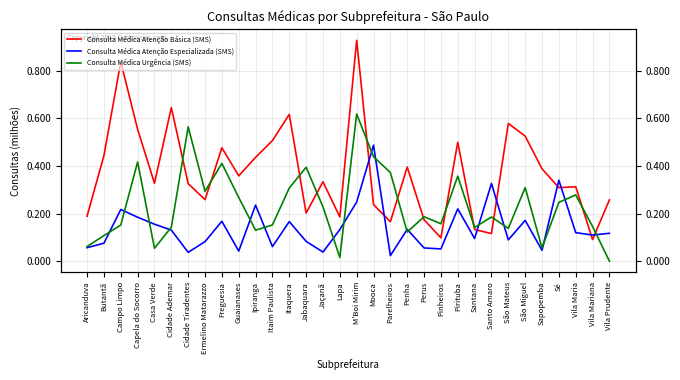

Which series has the widest spread of values?

Consulta Médica Atenção Básica (SMS)